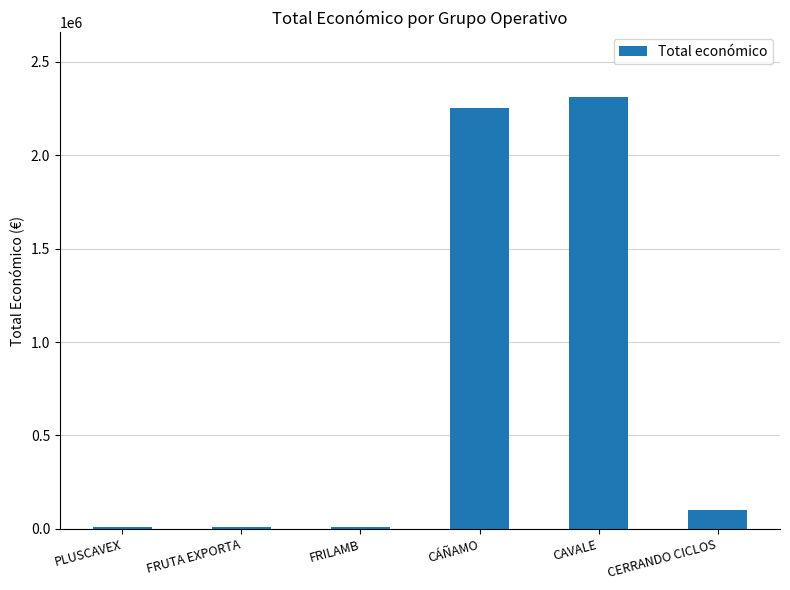

What is the approximate value at CÁÑAMO?

2250674